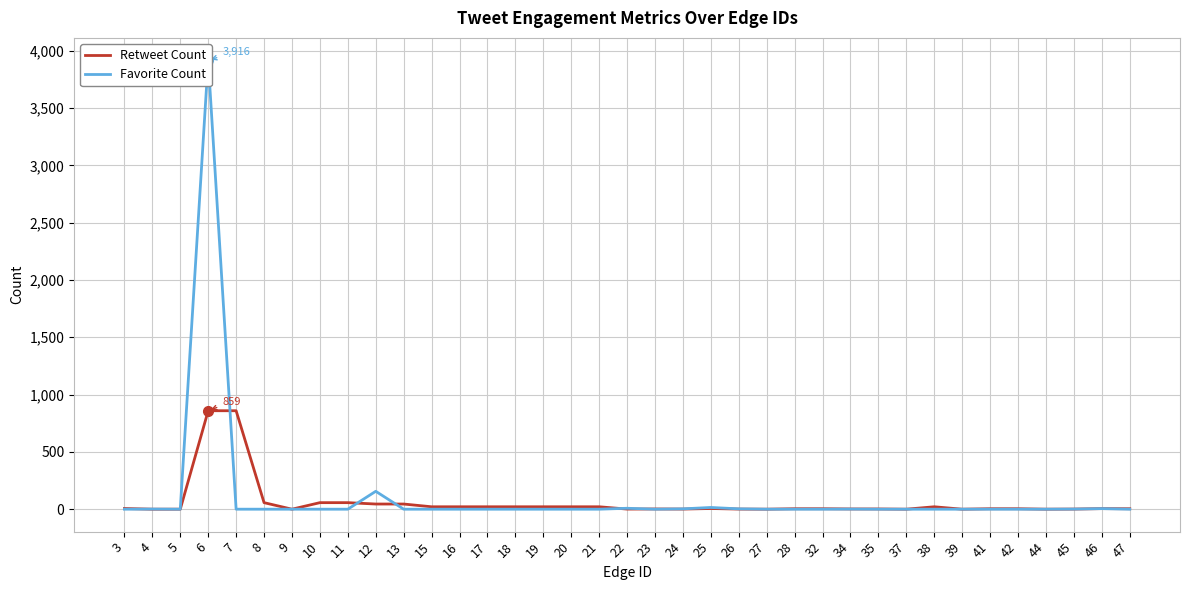

Reading right to left, transcribe all the data shown in this chart.

Retweet Count: 47=4	46=5	45=1	44=0	42=4	41=4	39=0	38=21	37=0	35=2	34=2	32=4	28=4	27=0	26=1	25=6	24=1	23=2	22=1	21=21	20=21	19=21	18=21	17=21	16=21	15=21	13=45	12=45	11=57	10=57	9=0	8=57	7=859	6=859	5=0	4=0	3=6
Favorite Count: 47=0	46=5	45=1	44=0	42=0	41=0	39=0	38=0	37=0	35=0	34=1	32=0	28=0	27=0	26=3	25=15	24=3	23=0	22=8	21=0	20=0	19=0	18=0	17=0	16=0	15=0	13=0	12=156	11=0	10=0	9=0	8=0	7=0	6=3916	5=0	4=1	3=0